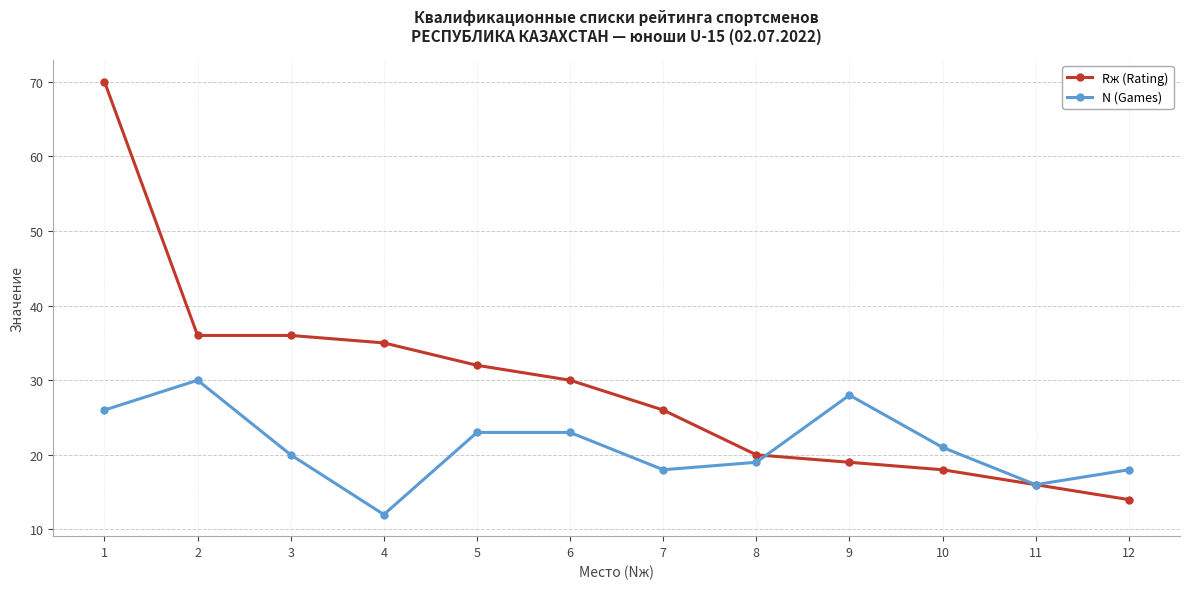

Is it true that N (Games) equals 12 at 7?

False